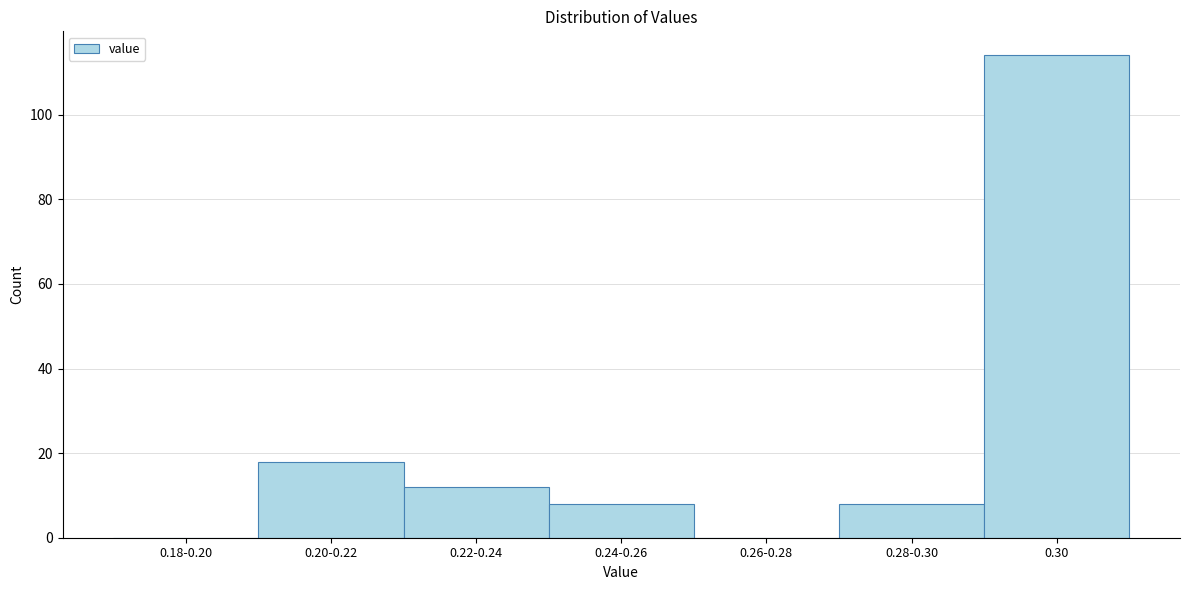

Reading left to right, extract all data points from this chart.

0.18-0.20=0	0.20-0.22=18	0.22-0.24=12	0.24-0.26=8	0.26-0.28=0	0.28-0.30=8	0.30=114